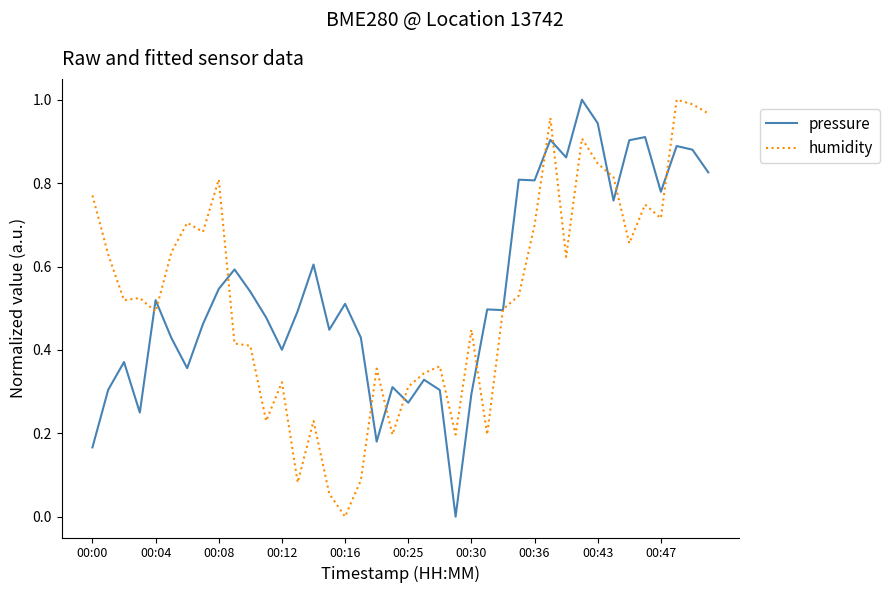

True or false: pressure and humidity intersect in this chart.

True